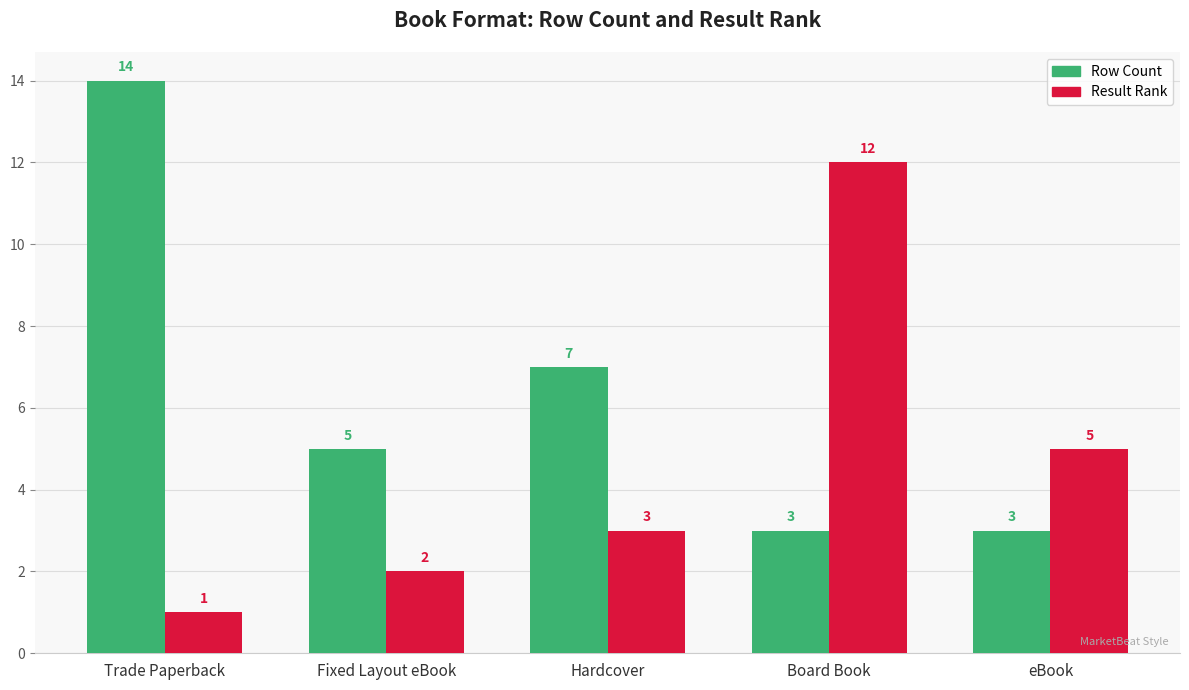

Are the bars horizontal?

No